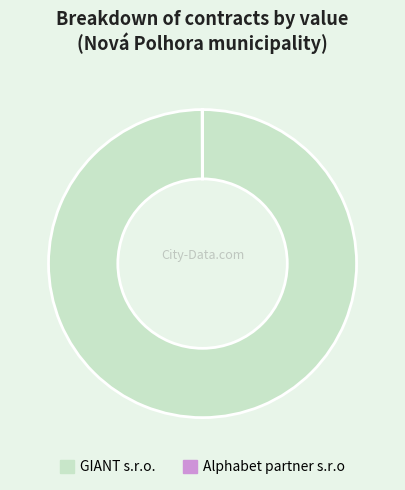

Which slice represents more than half of the pie?

GIANT s.r.o.